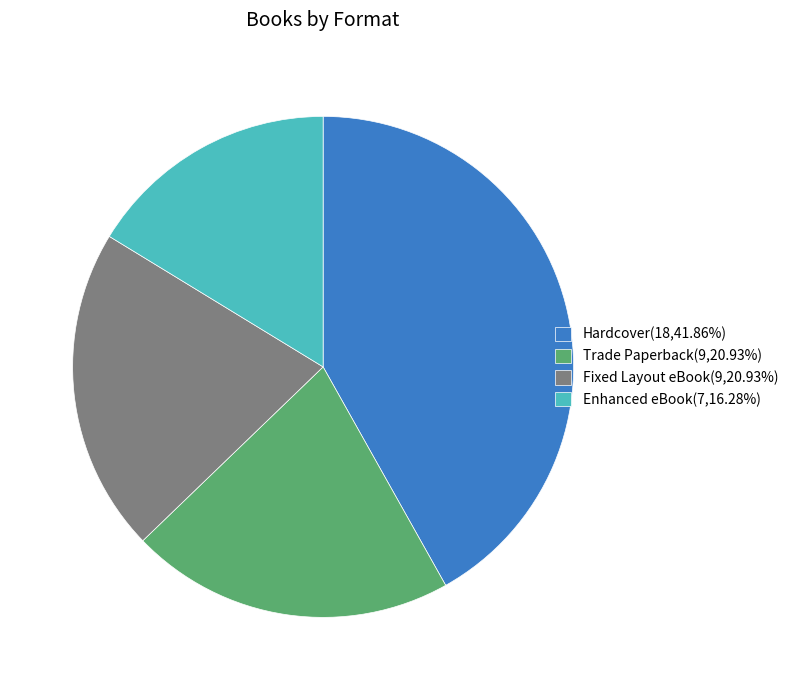

How many slices are in this pie chart?

4